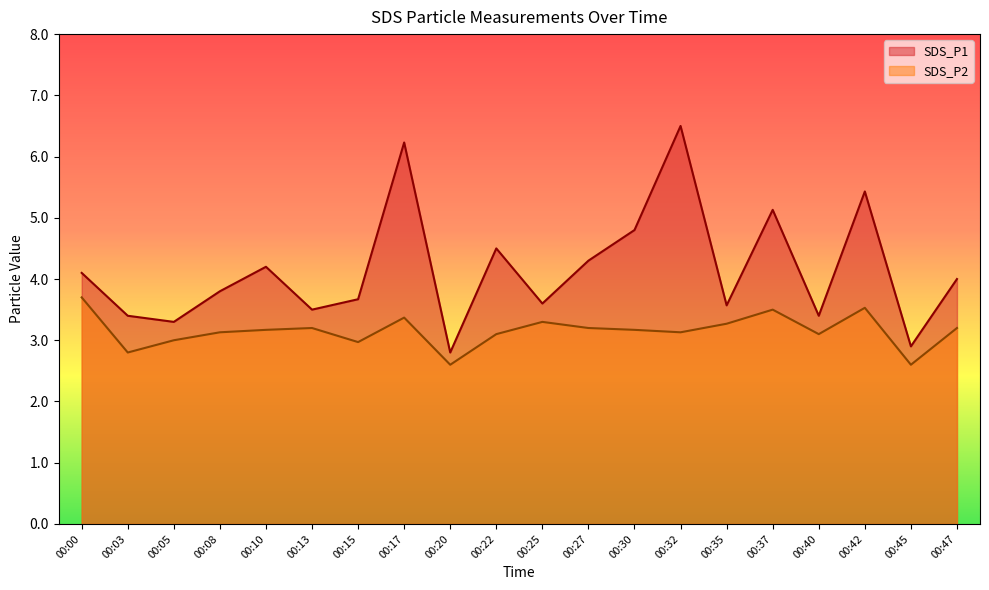

List the labels in order of SDS_P1 value, largest first.

00:32, 00:17, 00:42, 00:37, 00:30, 00:22, 00:27, 00:10, 00:00, 00:47, 00:08, 00:15, 00:25, 00:35, 00:13, 00:03, 00:40, 00:05, 00:45, 00:20